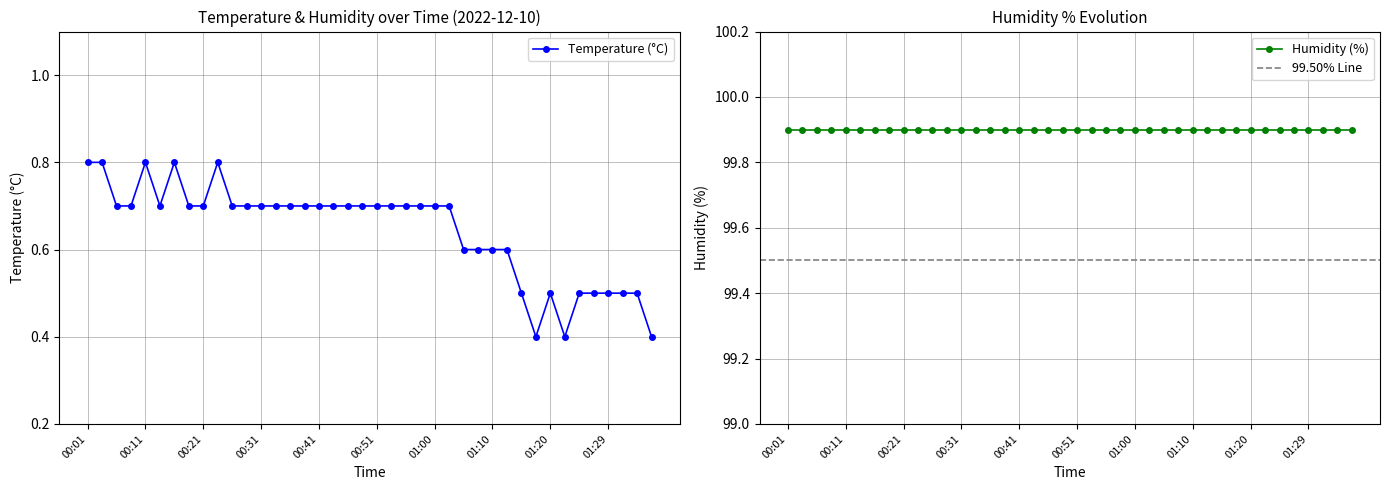

Reading right to left, list all the values displayed in this chart.

0.4	0.5	0.5	0.5	0.5	0.5	0.4	0.5	0.4	0.5	0.6	0.6	0.6	0.6	0.7	0.7	0.7	0.7	0.7	0.7	0.7	0.7	0.7	0.7	0.7	0.7	0.7	0.7	0.7	0.7	0.8	0.7	0.7	0.8	0.7	0.8	0.7	0.7	0.8	0.8